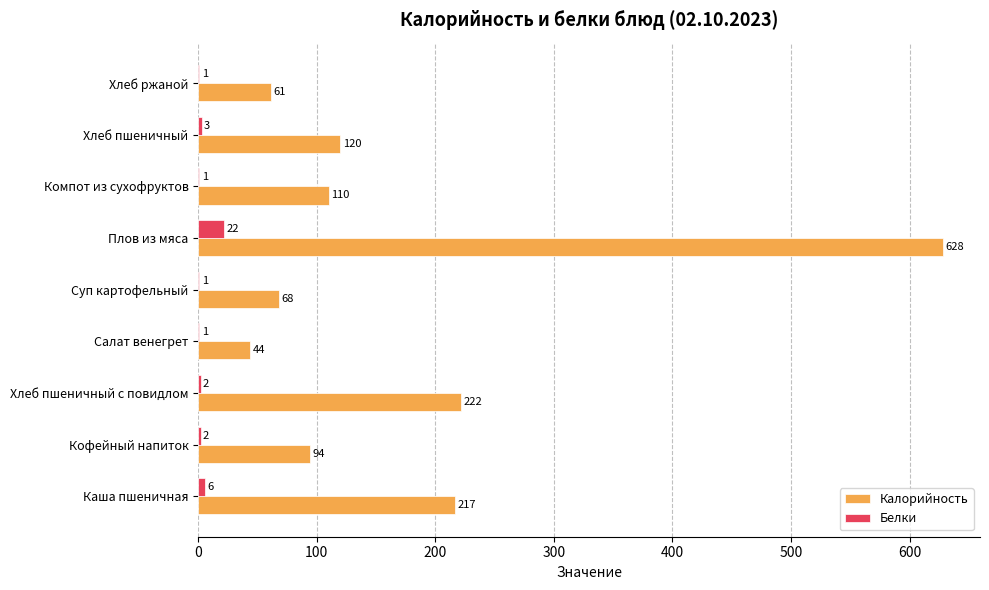

The value of Белки at Плов из мяса is 22. True or false?

True